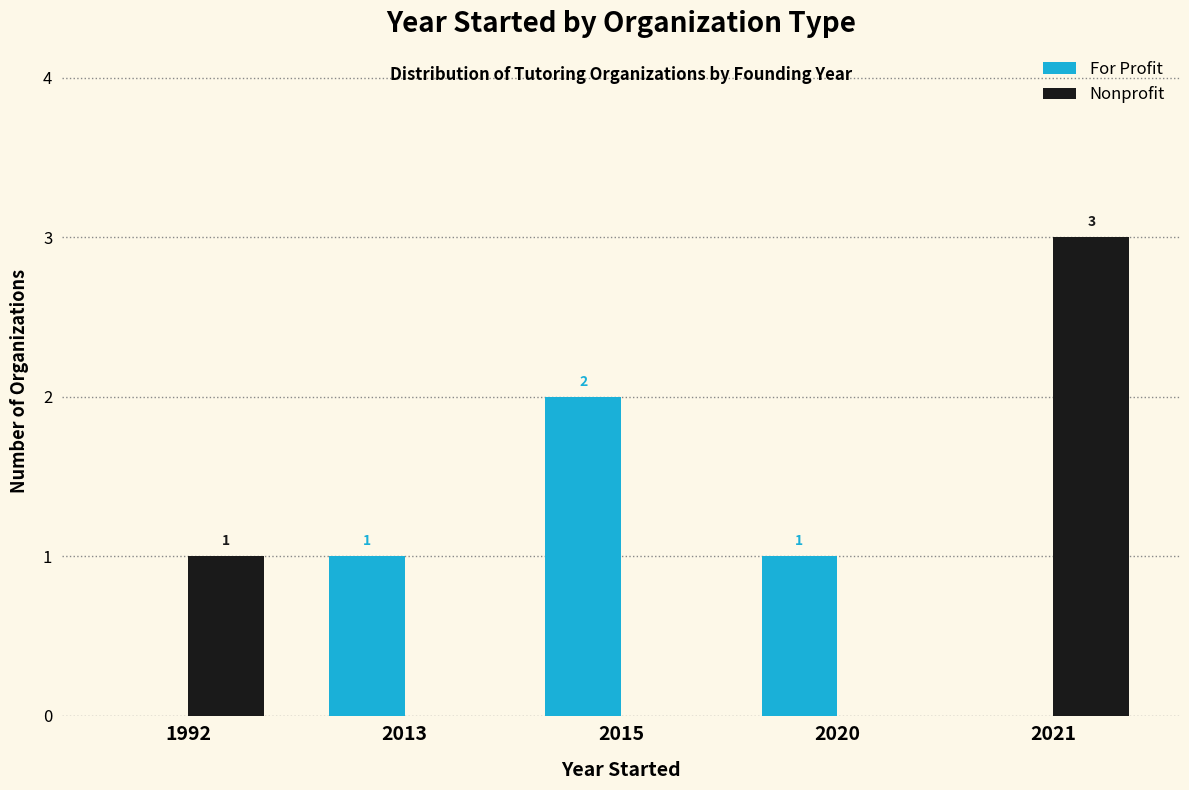

True or false: Nonprofit has a value of 2 at 2021.

False